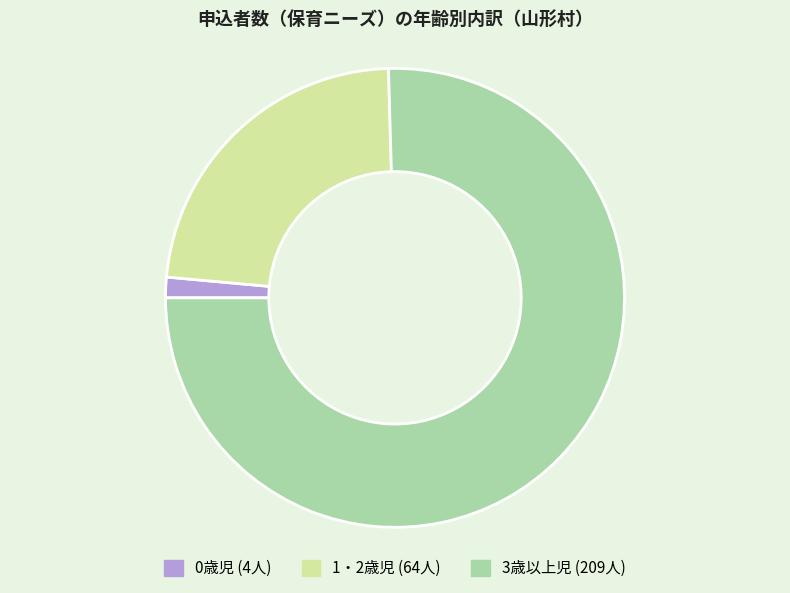

Between 1・2歳児 and 0歳児, which is larger?

1・2歳児